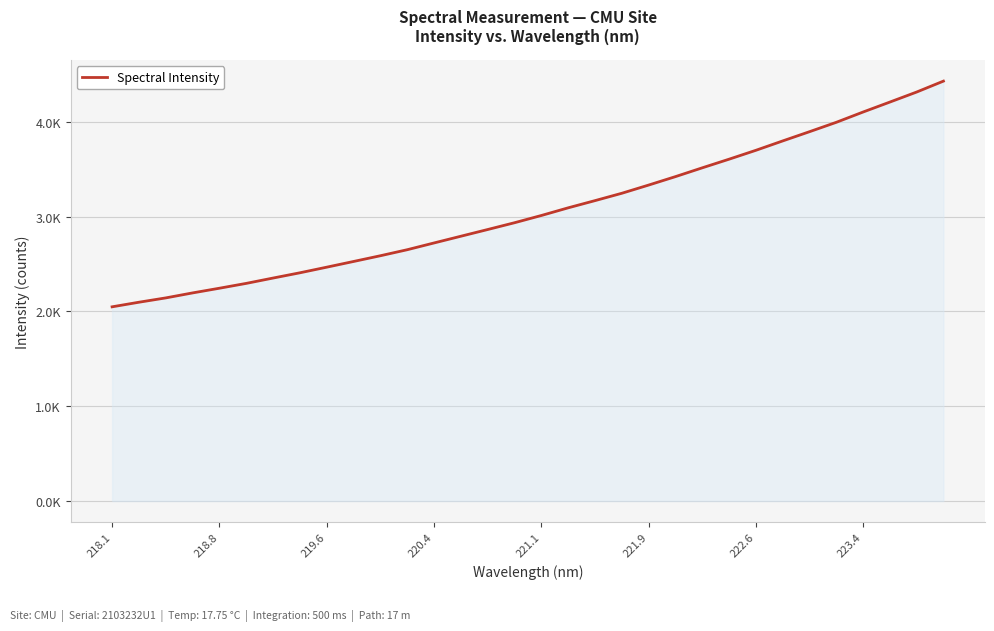

Does the chart have visible grid lines?

Yes